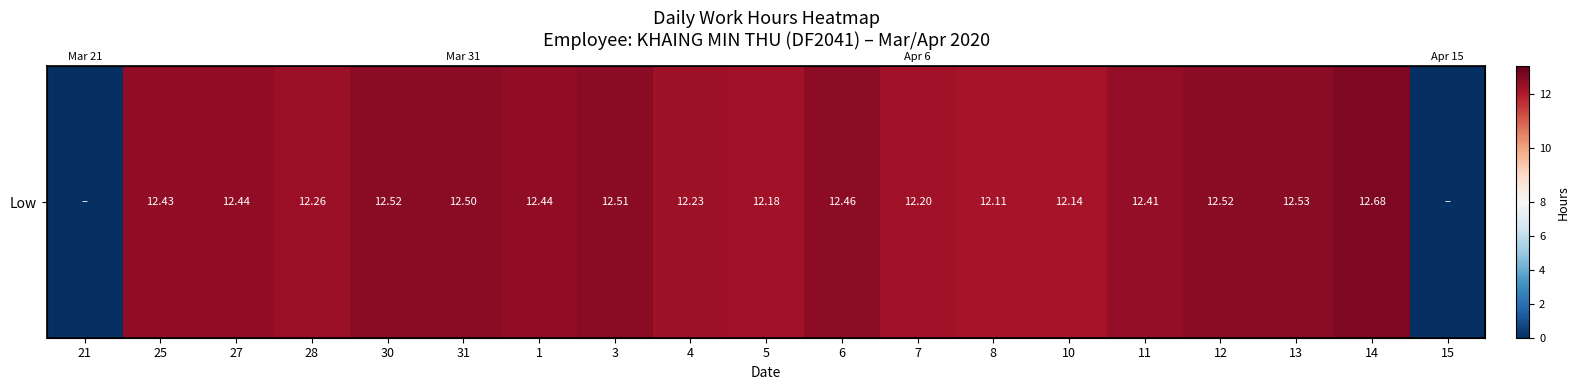

Between 31 and 11, which is larger?

31